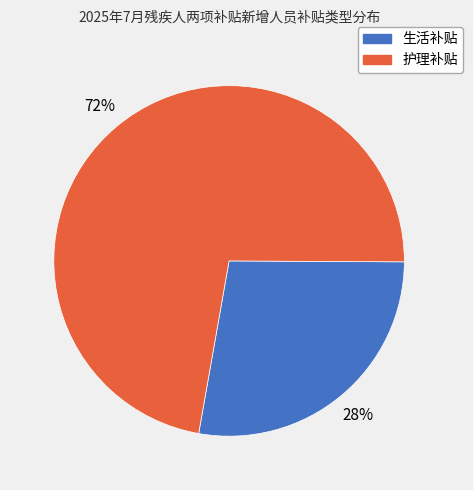

To the nearest percent, what portion does 生活补贴 represent?

28%